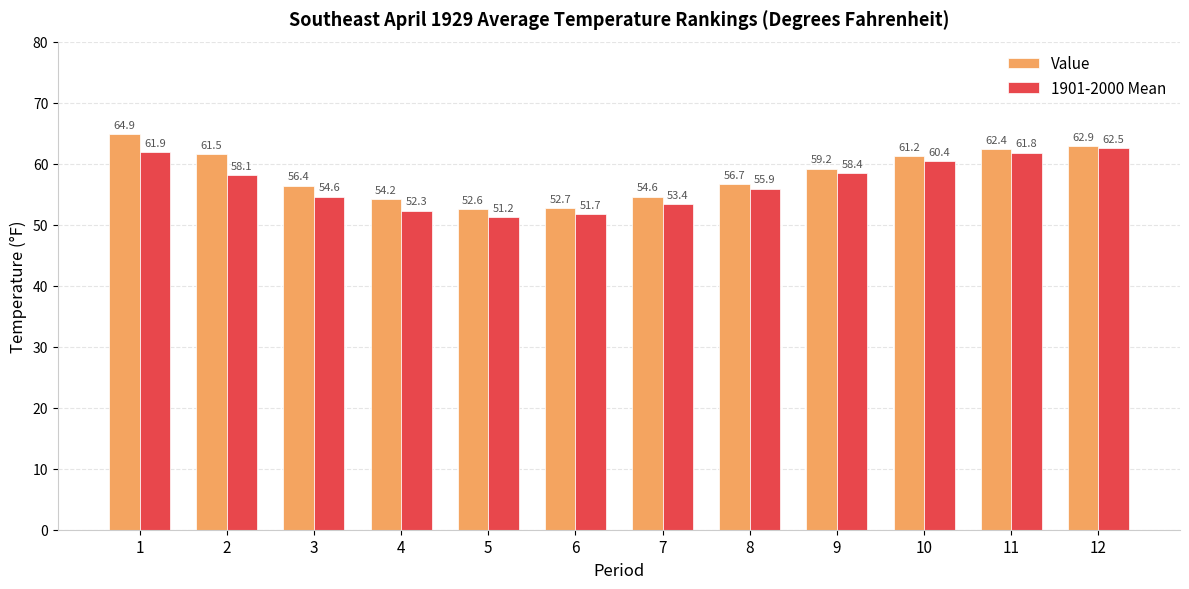

What is the difference between the highest and lowest values at 6?

1.0